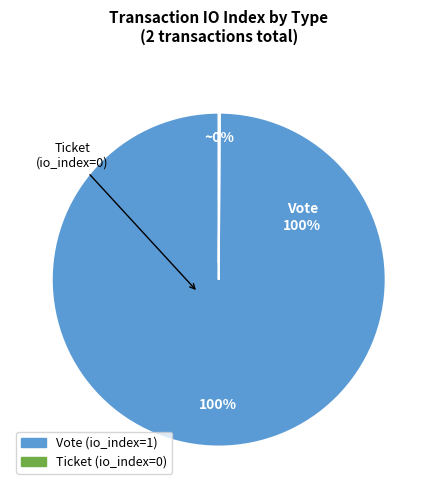

What is the majority slice?

Vote